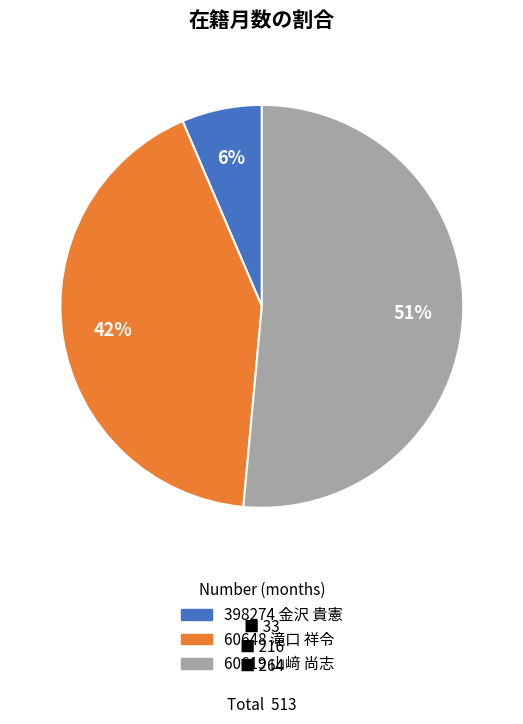

To the nearest percent, what is the average slice percentage?

33%